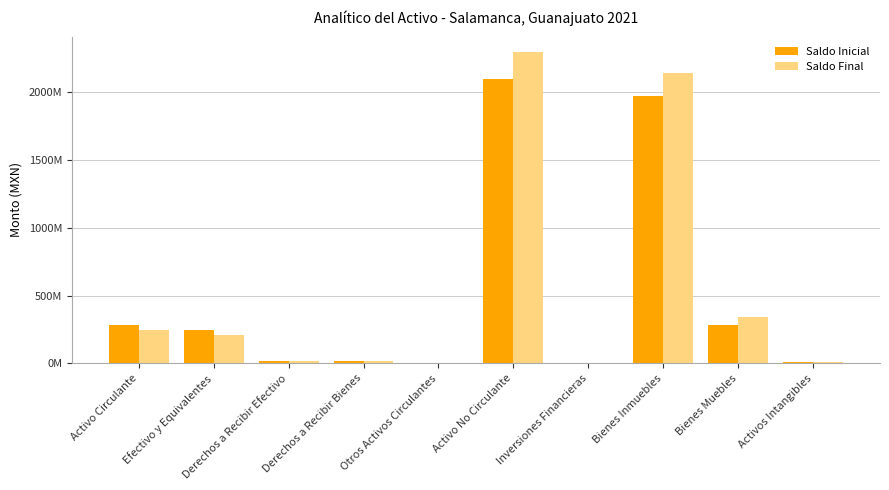

What is the label of the 2nd bar from the right?

Bienes Muebles